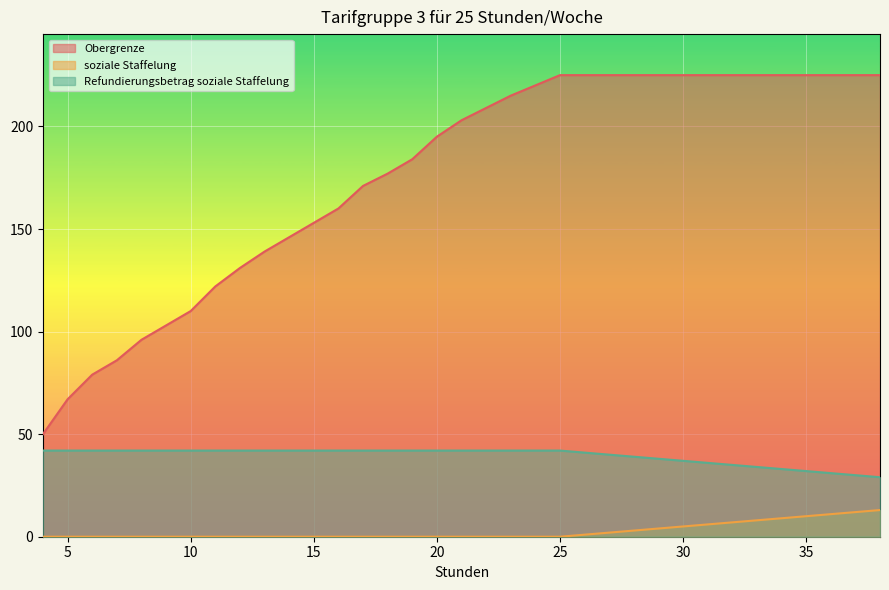

How many values in the soziale Staffelung series exceed 0?

13